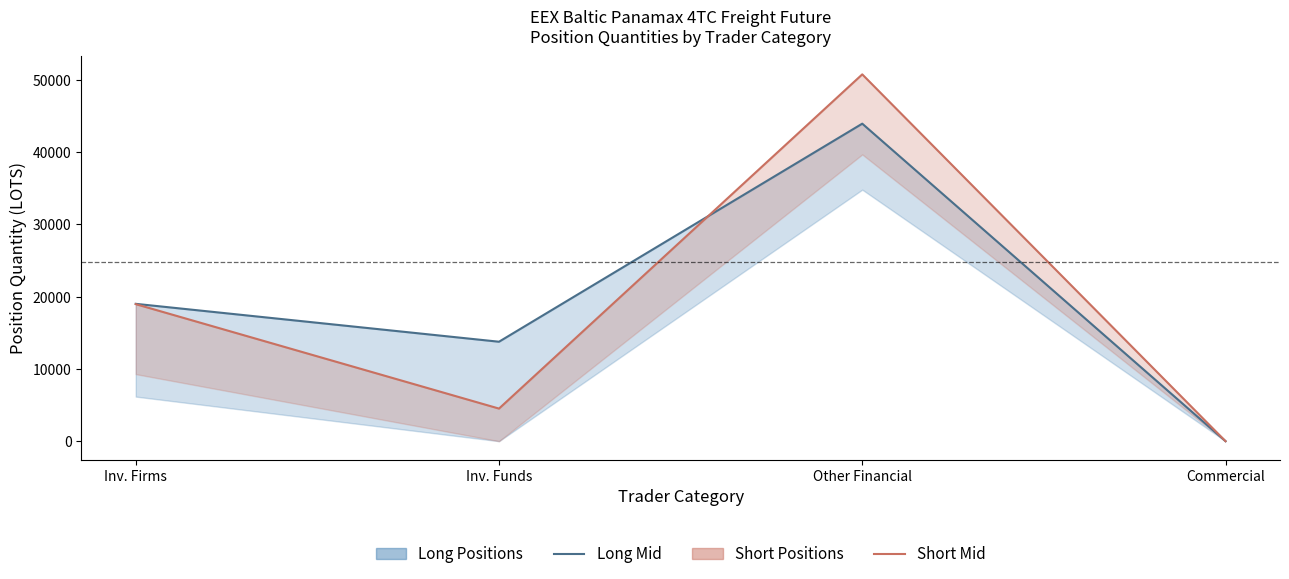

At which category does Short Positions reach its first local valley?

Inv. Funds